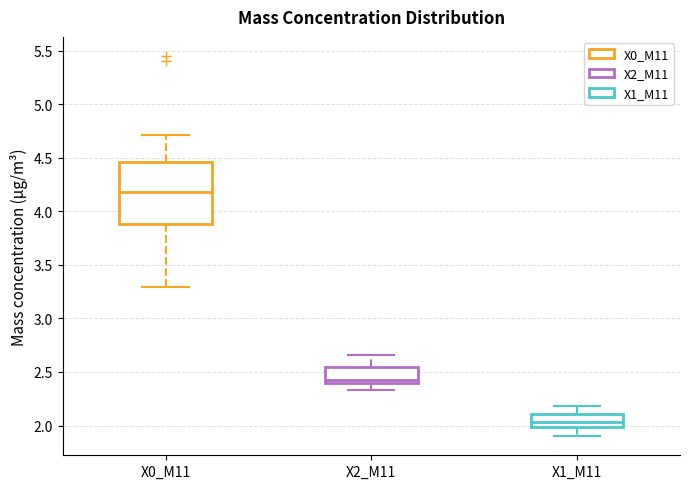

Where is the lower edge of the box for X2_M11 on the y-axis? The values are not printed on the chart, so give them approximately, as read against the axis.

2.40